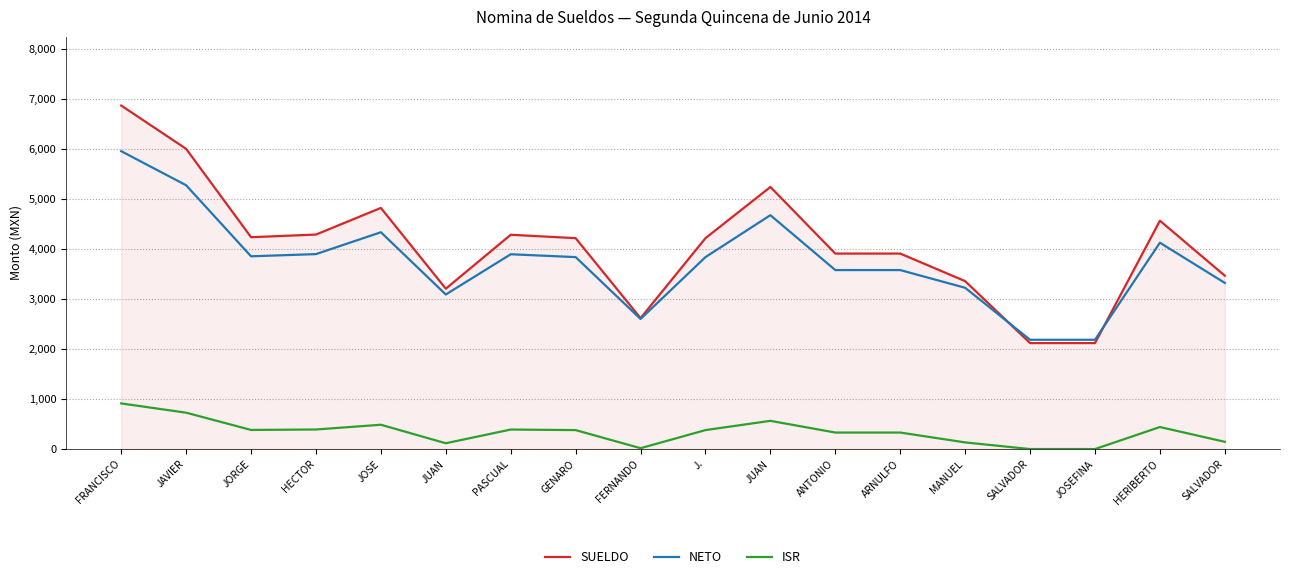

At SALVADOR, list the series in order from largest to smallest.

NETO, SUELDO, ISR